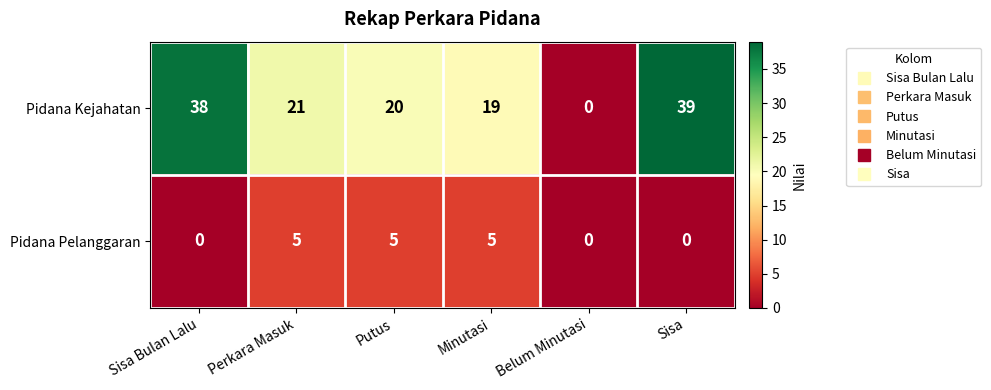

How many series are shown in this chart?

2